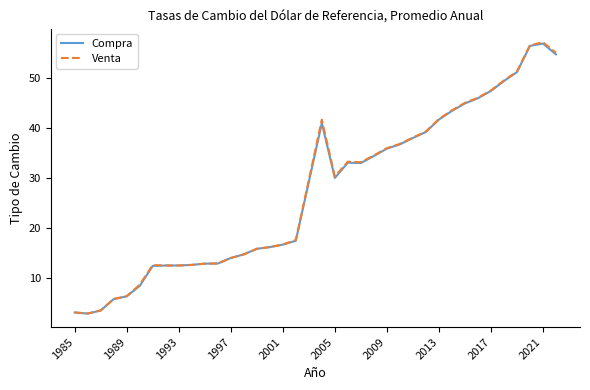

What is the difference between the maximum and minimum values in the Venta series?

54.3